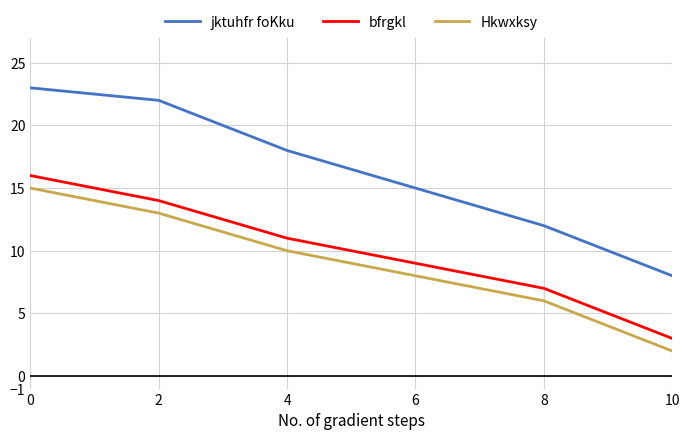

True or false: jktuhfr foKku and Hkwxksy intersect in this chart.

False